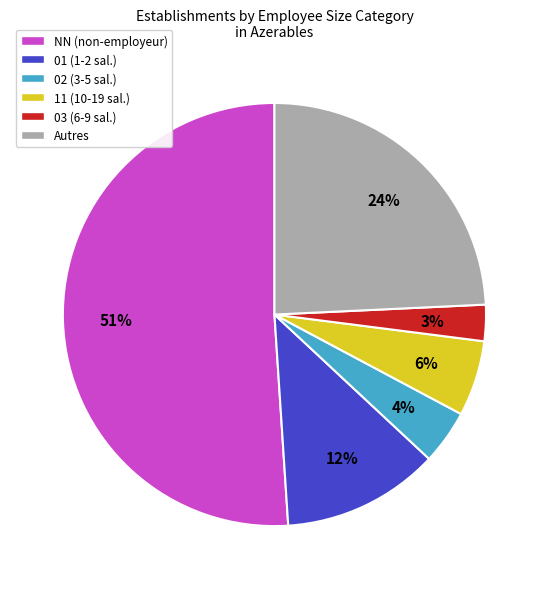

True or false: 03 (6-9 sal.) accounts for 16% of the total.

False